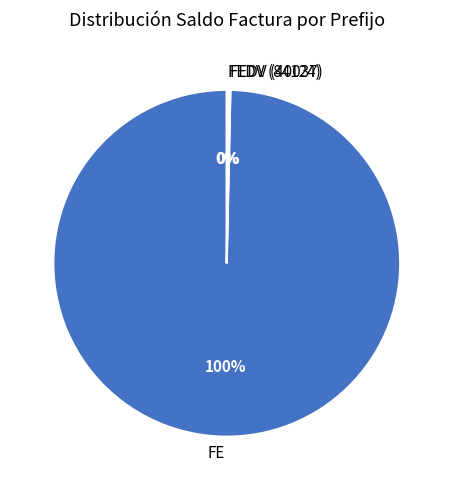

What is the largest slice in the pie chart?

FE